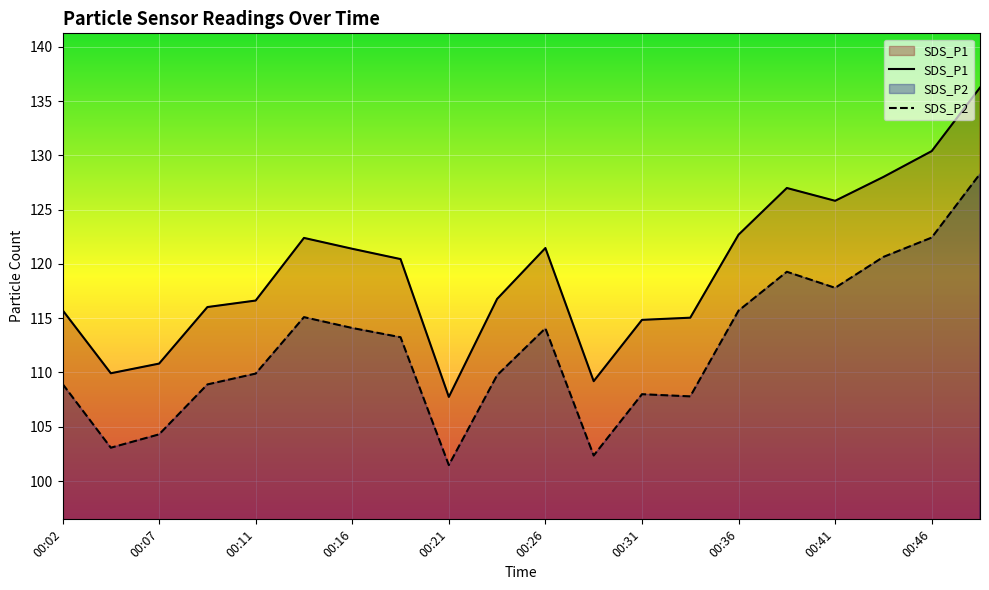

What is the maximum value shown in the chart?

136.2